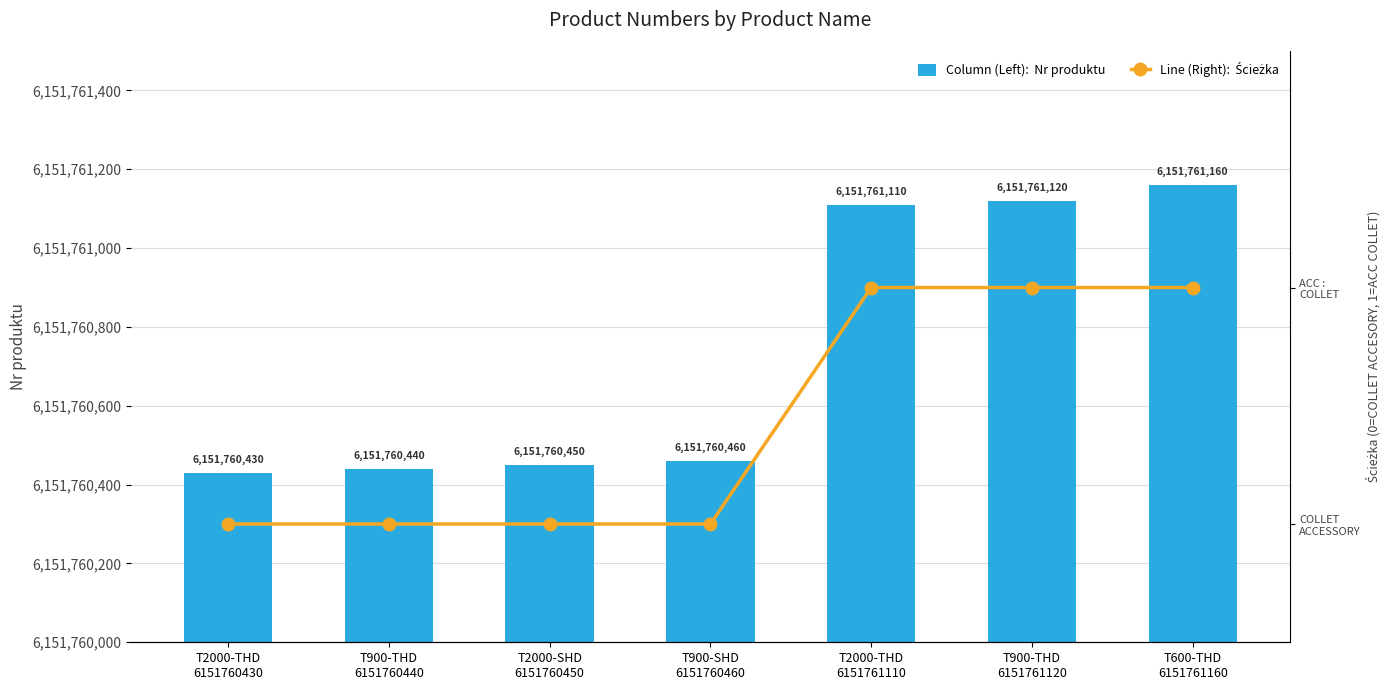

What is the spread (max minus min) of values at T2000-THD
6151760430?

6151760430